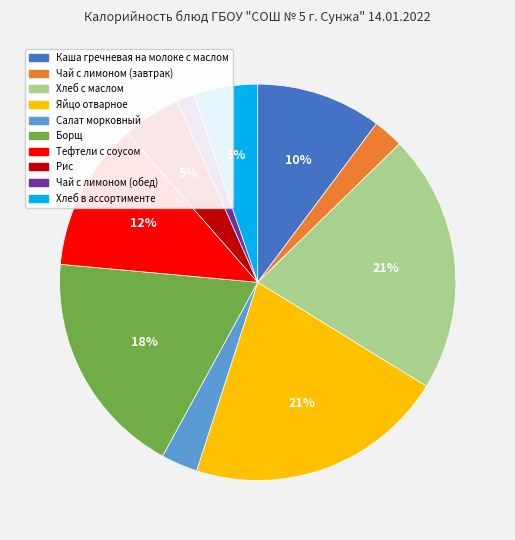

To the nearest percent, what is the combined percentage of Хлеб с маслом and Борщ?

40%